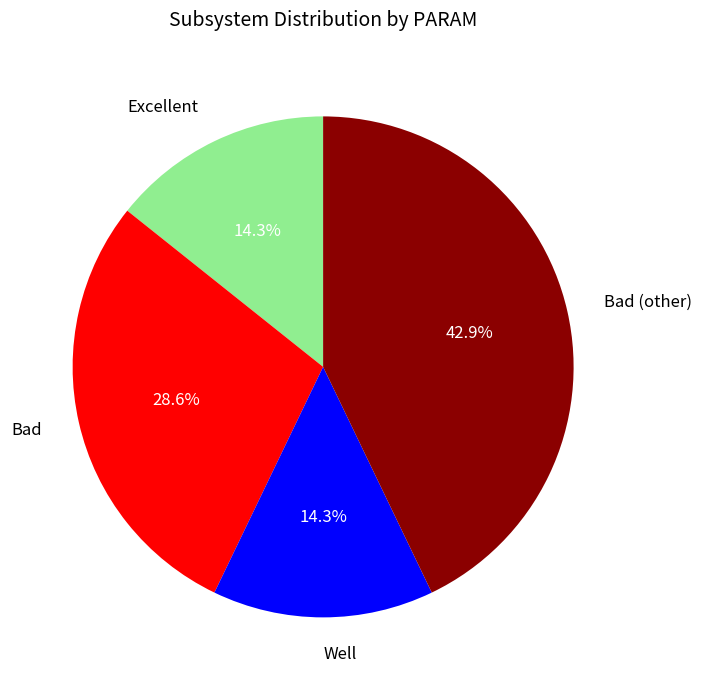

Which slice is the largest?

Bad (other)